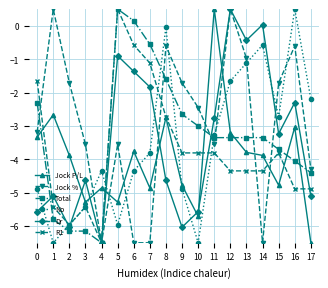

What is the spread (max minus min) of values at 14?

6.5